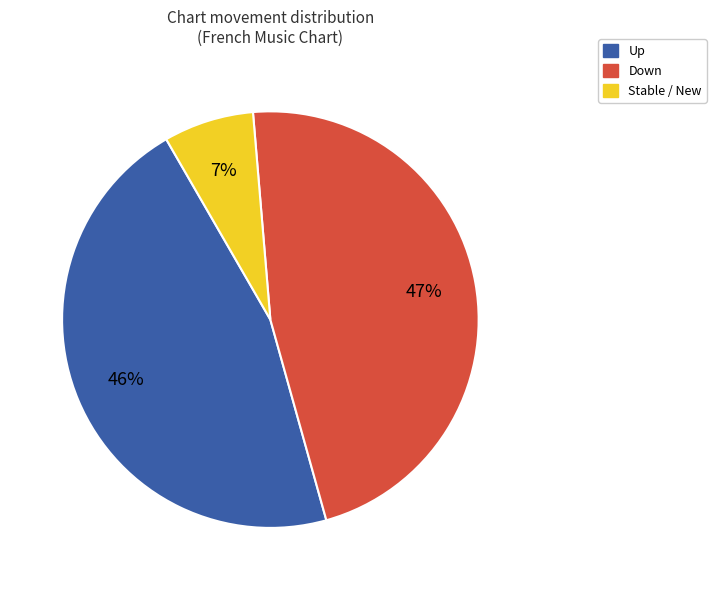

To the nearest percent, what is the average slice percentage?

33%